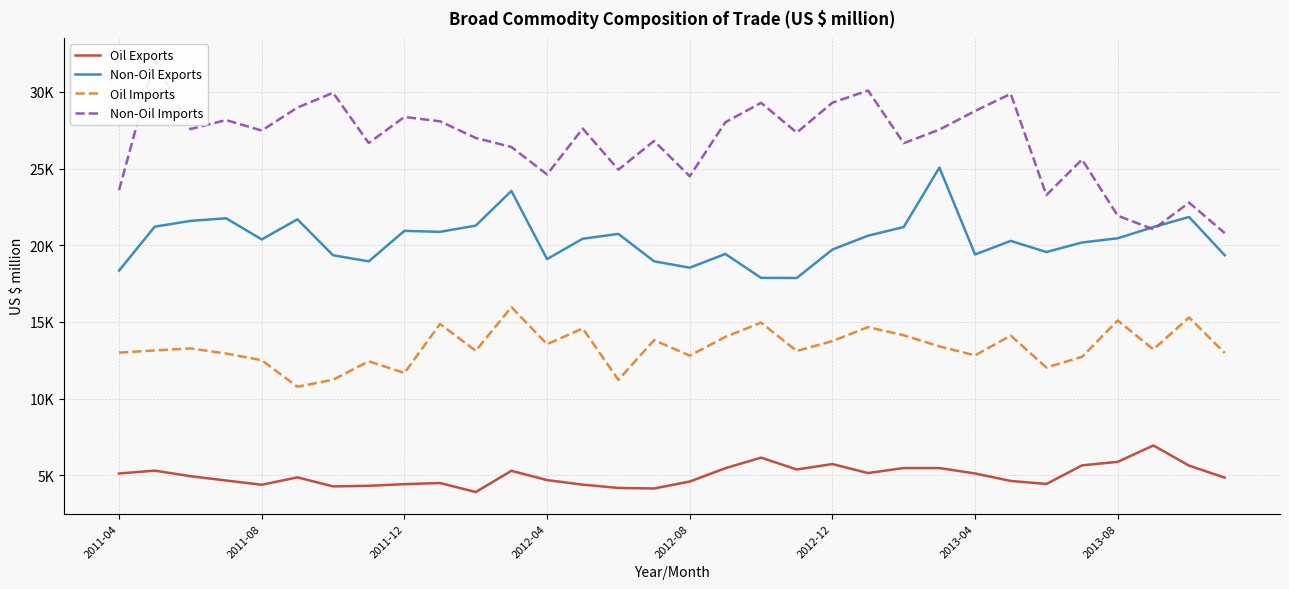

List the labels in order of Non-Oil Exports value, largest first.

23, 11, 30, 2012-04, 2012-12, 2011-12, 10, 2011-08, 22, 29, 8, 9, 14, 21, 28, 13, 2012-08, 25, 27, 20, 26, 17, 24, 31, 2013-04, 12, 15, 2013-08, 16, 2011-04, 18, 19